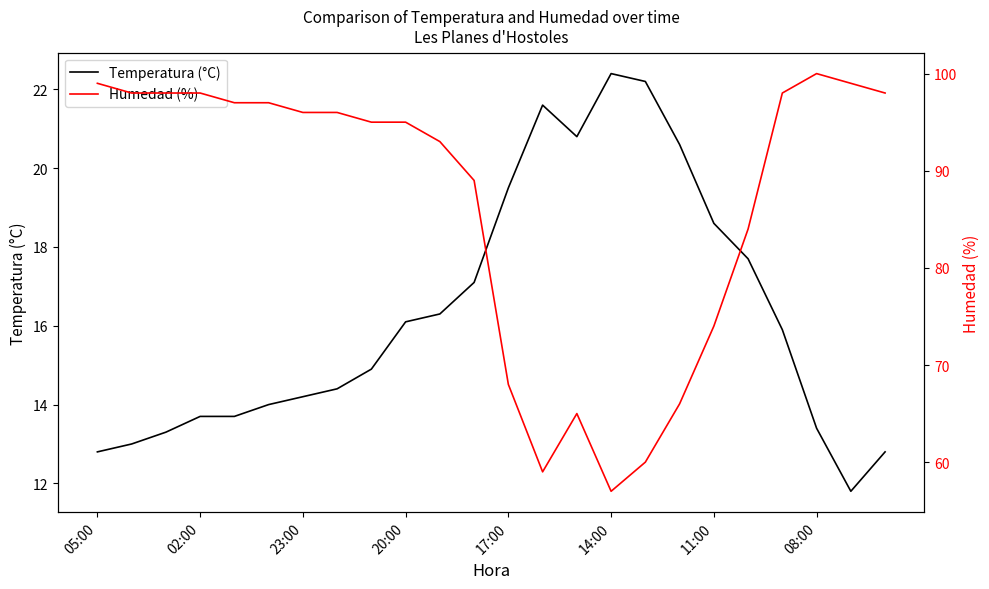

What is the average value of the Temperatura (°C) series?

16.3